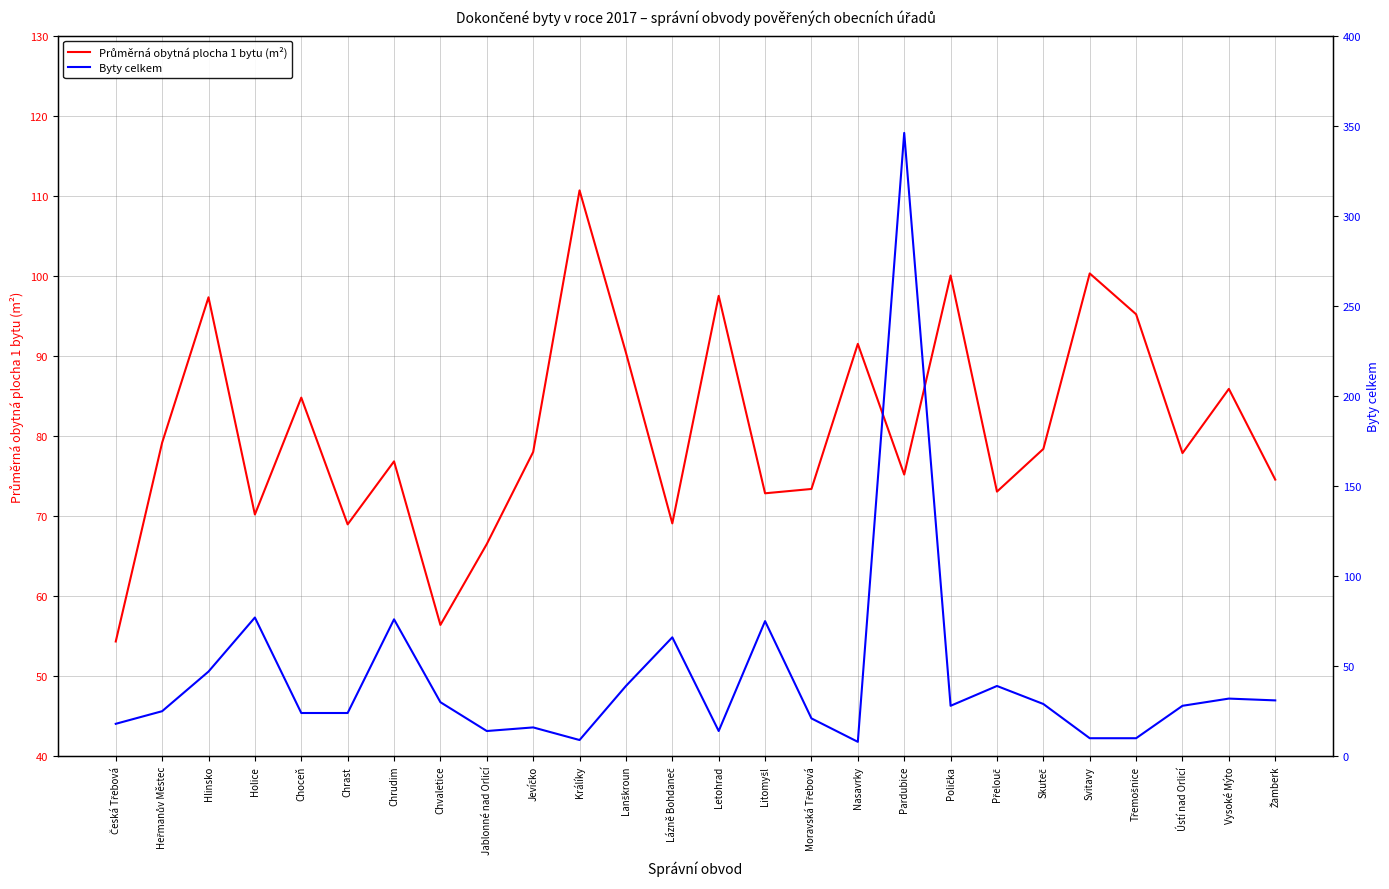

Rank the series at Svitavy from highest to lowest value.

Průměrná obytná plocha 1 bytu (m²), Byty celkem